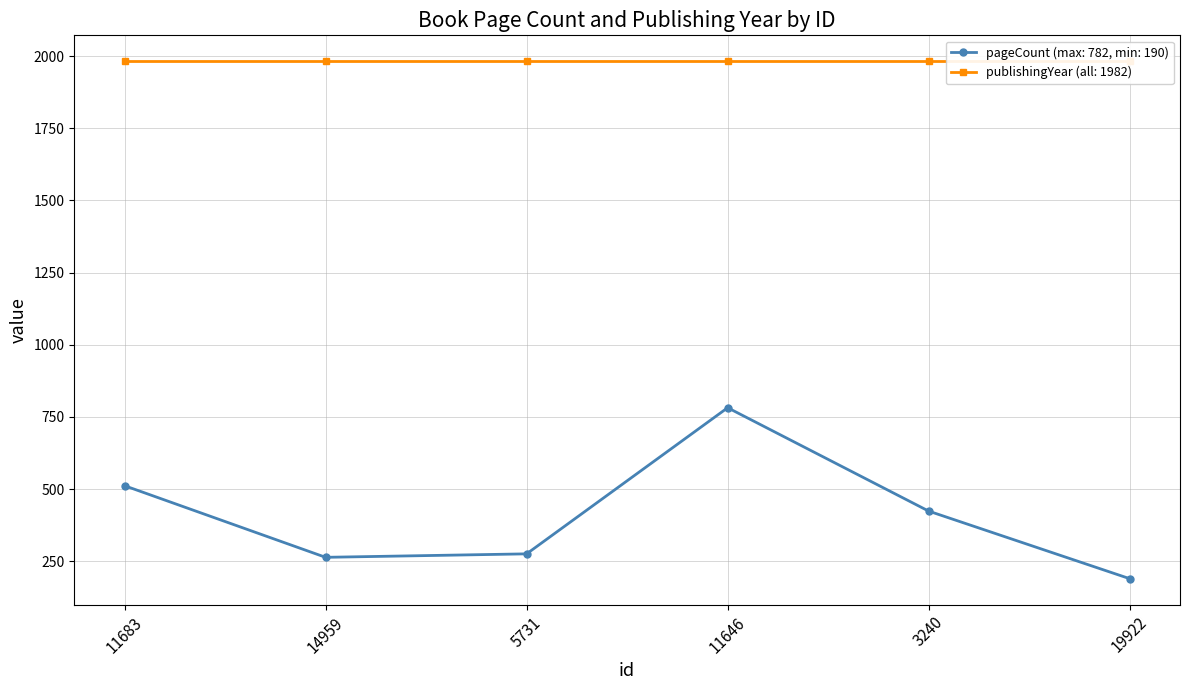

Is it true that the value at 11646 is 782?

True